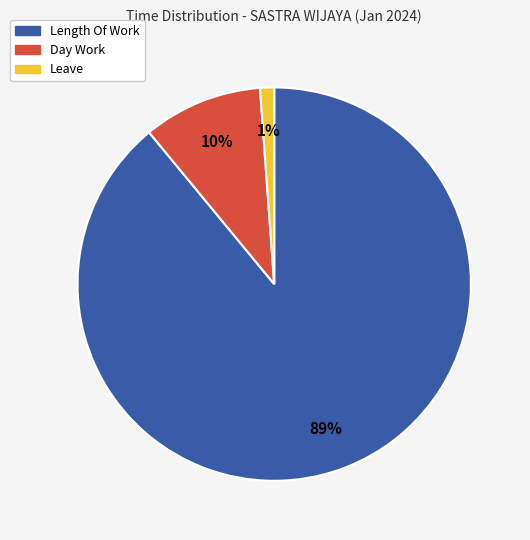

Which has a higher value, Leave or Day Work?

Day Work